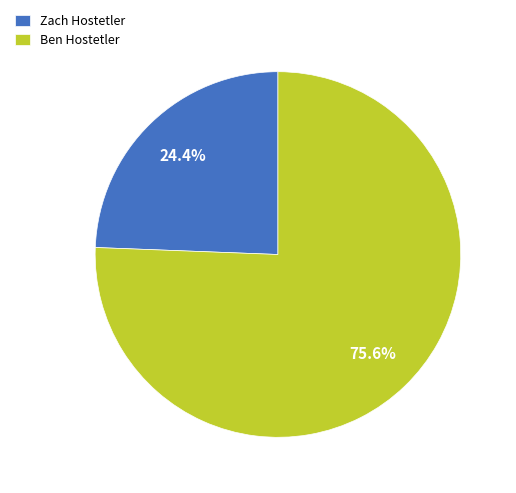

Between Zach Hostetler and Ben Hostetler, which is larger?

Ben Hostetler